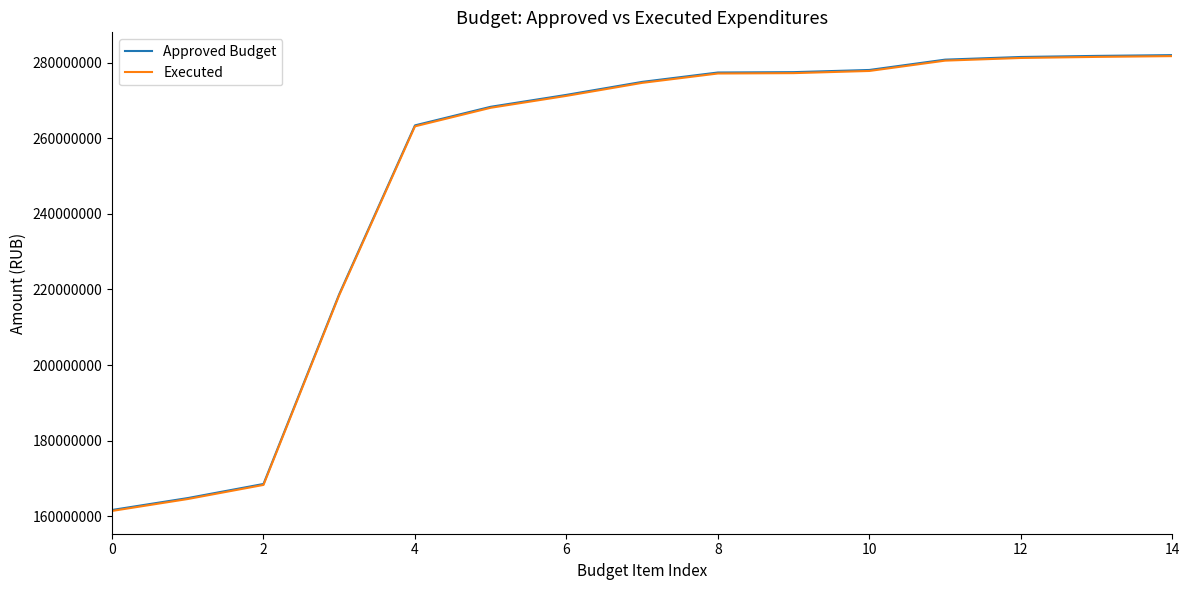

How many lines are shown in the chart?

2